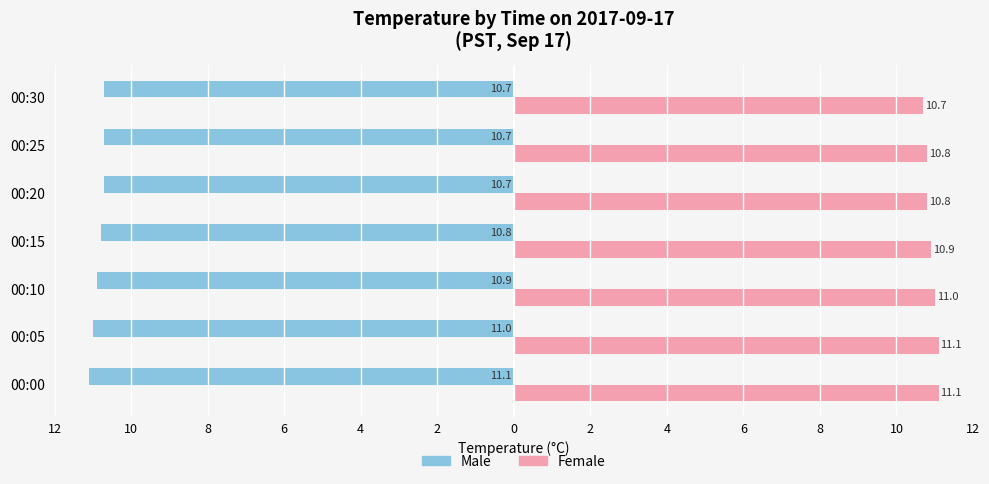

At how many categories does at least one series exceed 0?

7